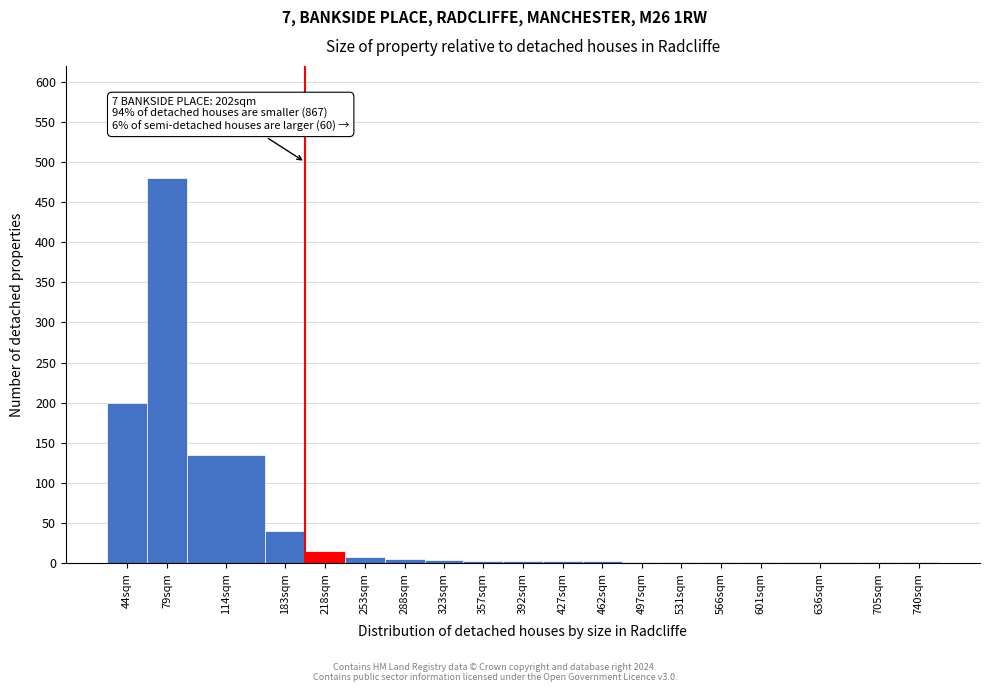

True or false: the data shows 135 at 114sqm.

True